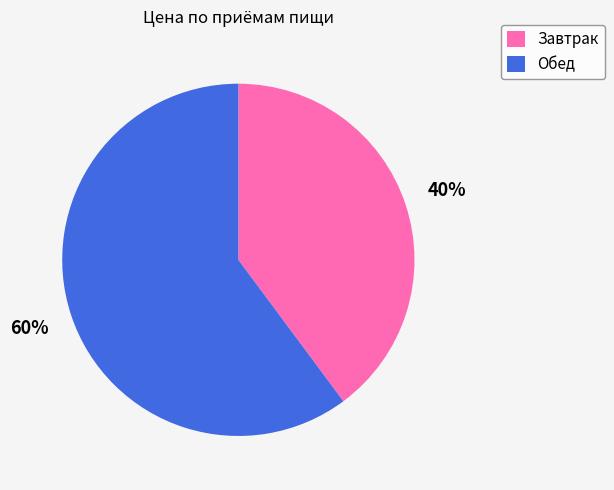

Is the sum of Обед and Завтрак greater than half?

Yes